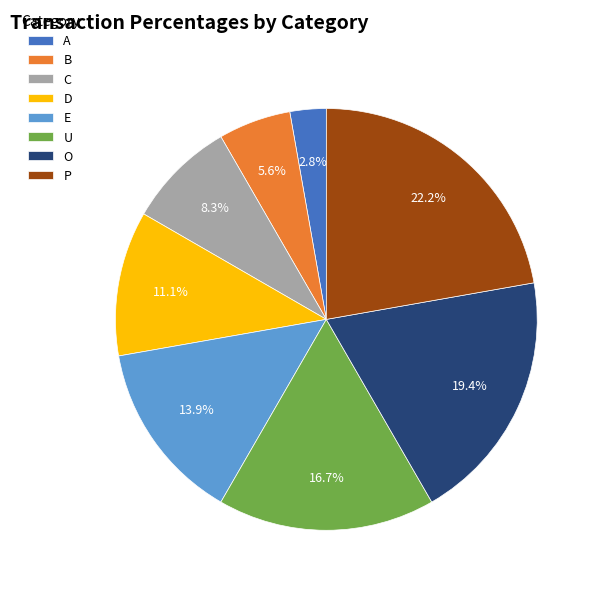

Is C the majority of the pie?

No